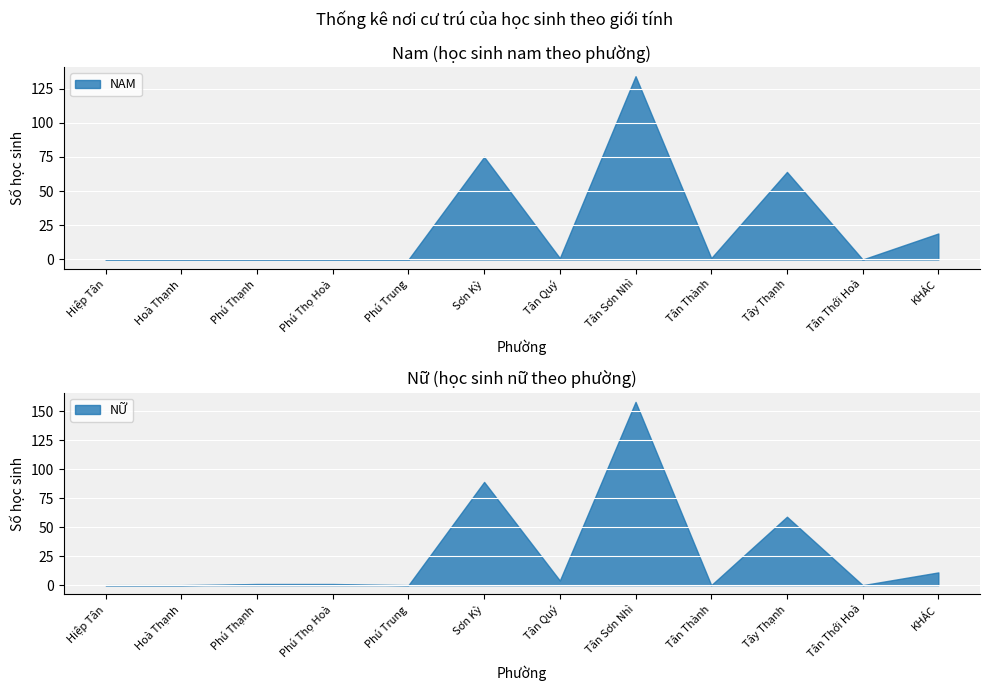

Which series ends up on top after the final intersection of NAM and NỮ?

NAM